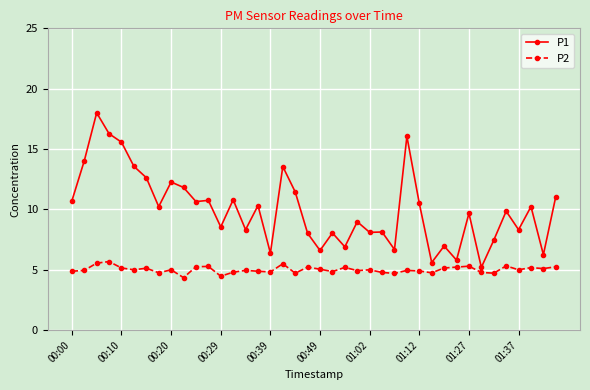

Which series has the largest range (max minus min)?

P1